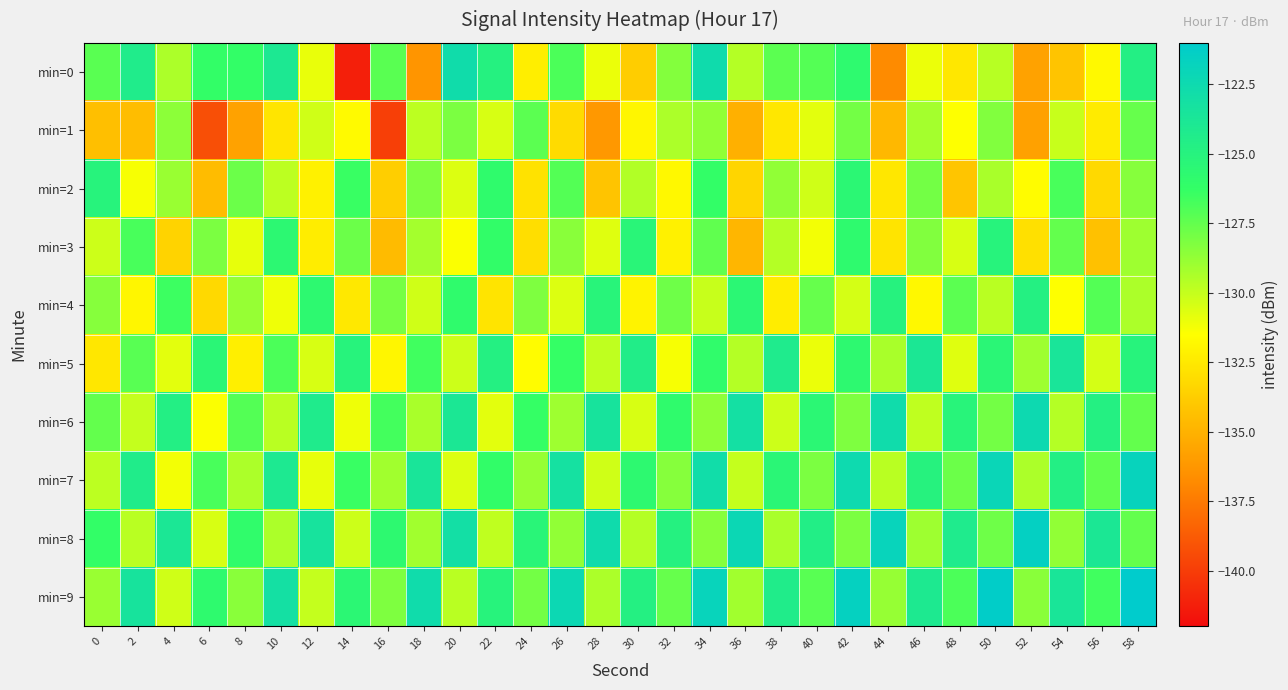

List the series in order of their peak value, lowest first.

min=1, min=2, min=3, min=4, min=5, min=0, min=6, min=7, min=8, min=9